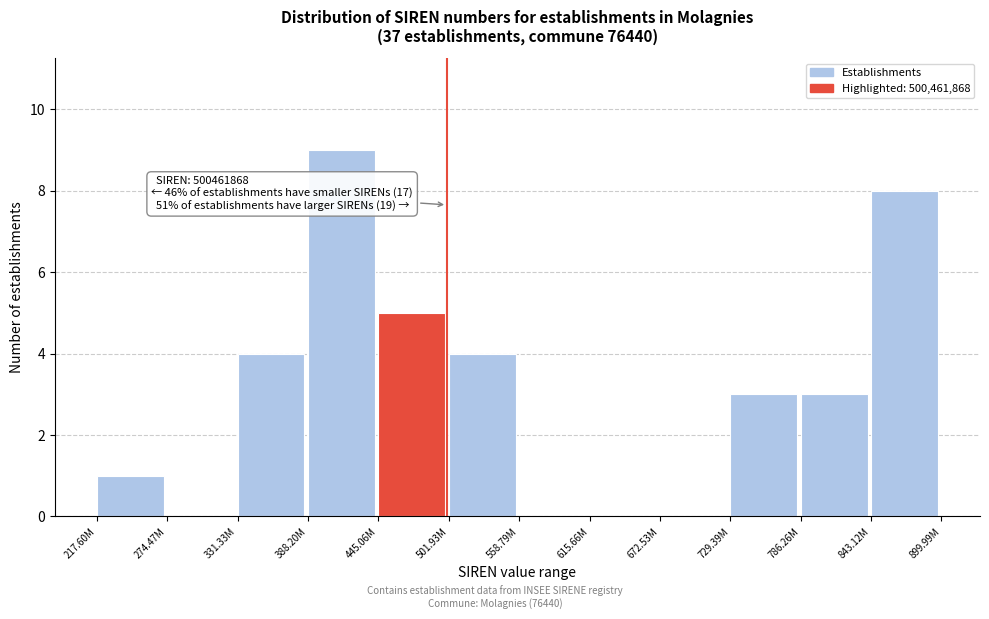

Reading left to right, list all the values displayed in this chart.

217.60M=1	274.47M=0	331.33M=4	388.20M=9	445.06M=5	501.93M=4	558.79M=0	615.66M=0	672.53M=0	729.39M=3	786.26M=3	843.12M=8